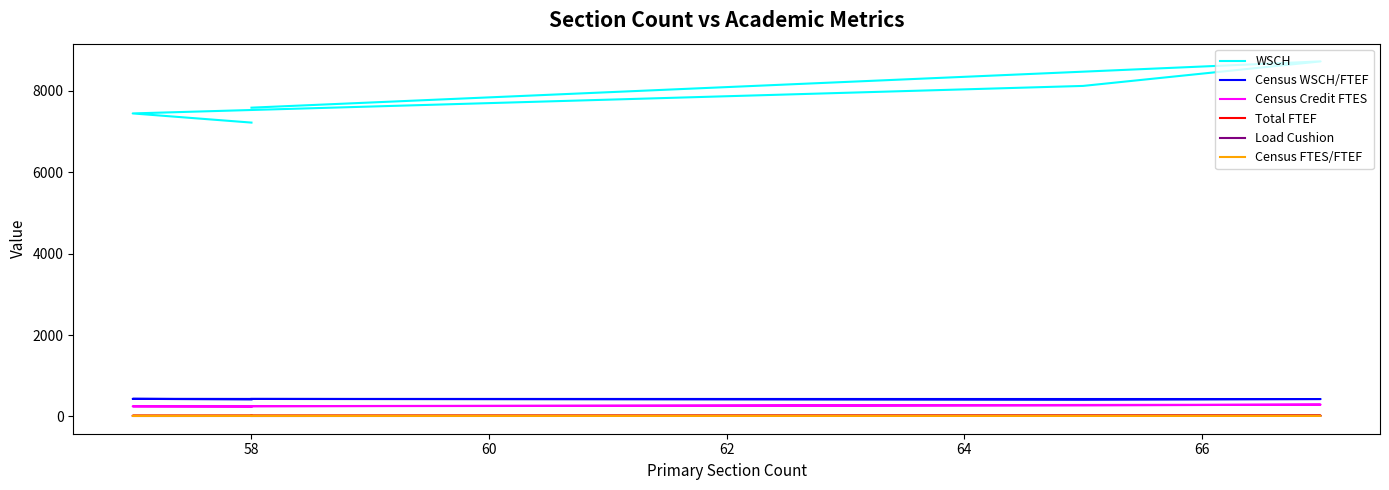

What is the highest value of the Total FTEF series?

20.4